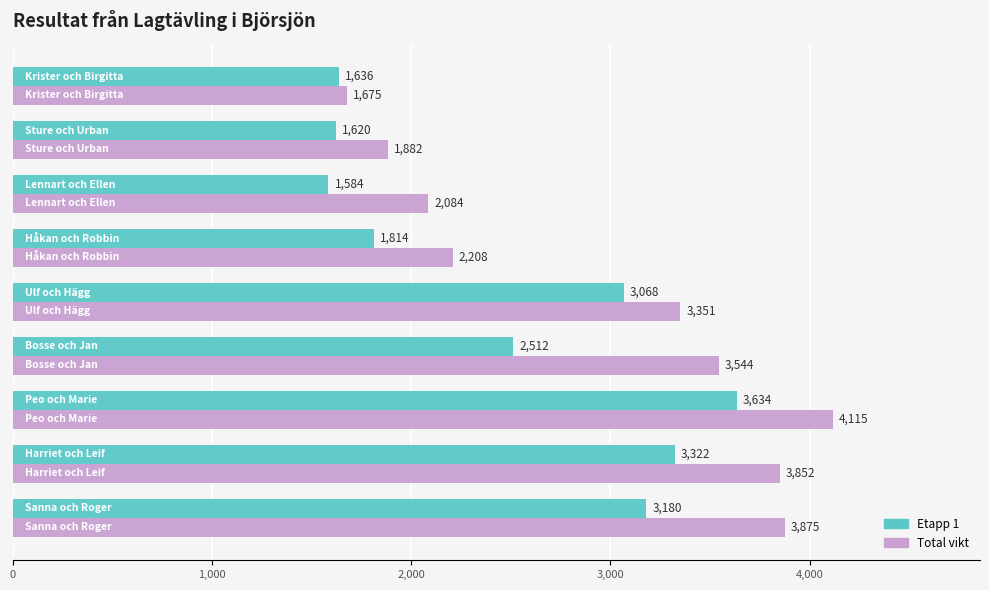

How many data points does each series have?

9